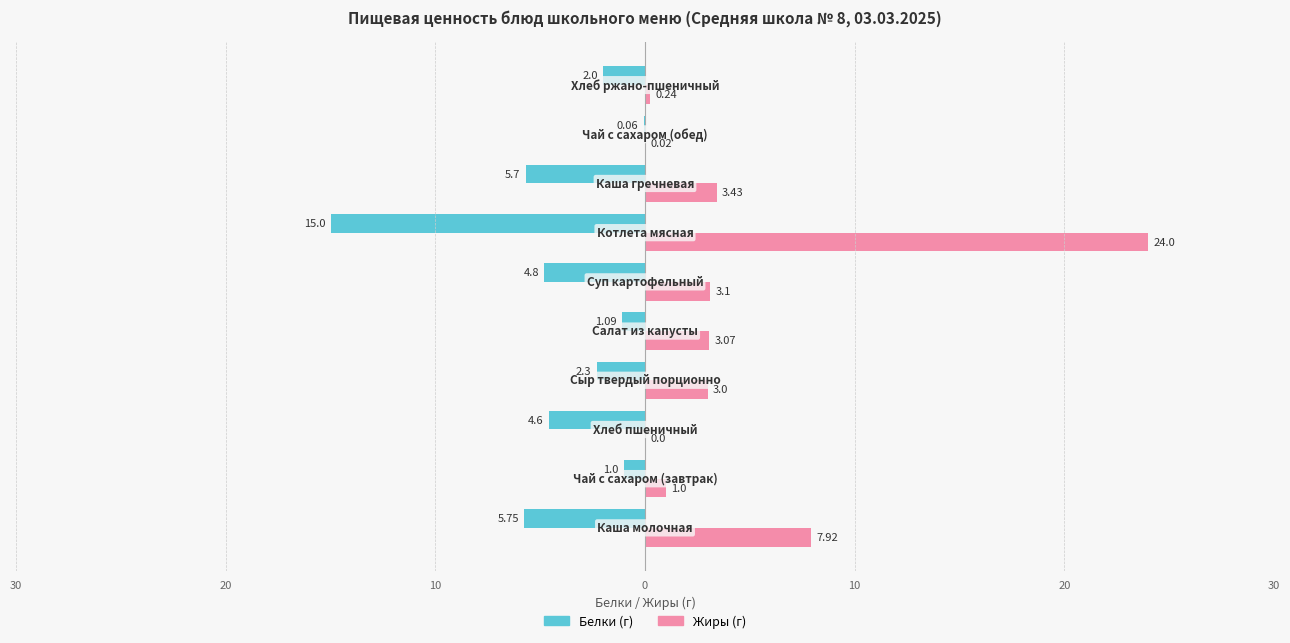

The value of Белки at 30 is -15.0. True or false?

True